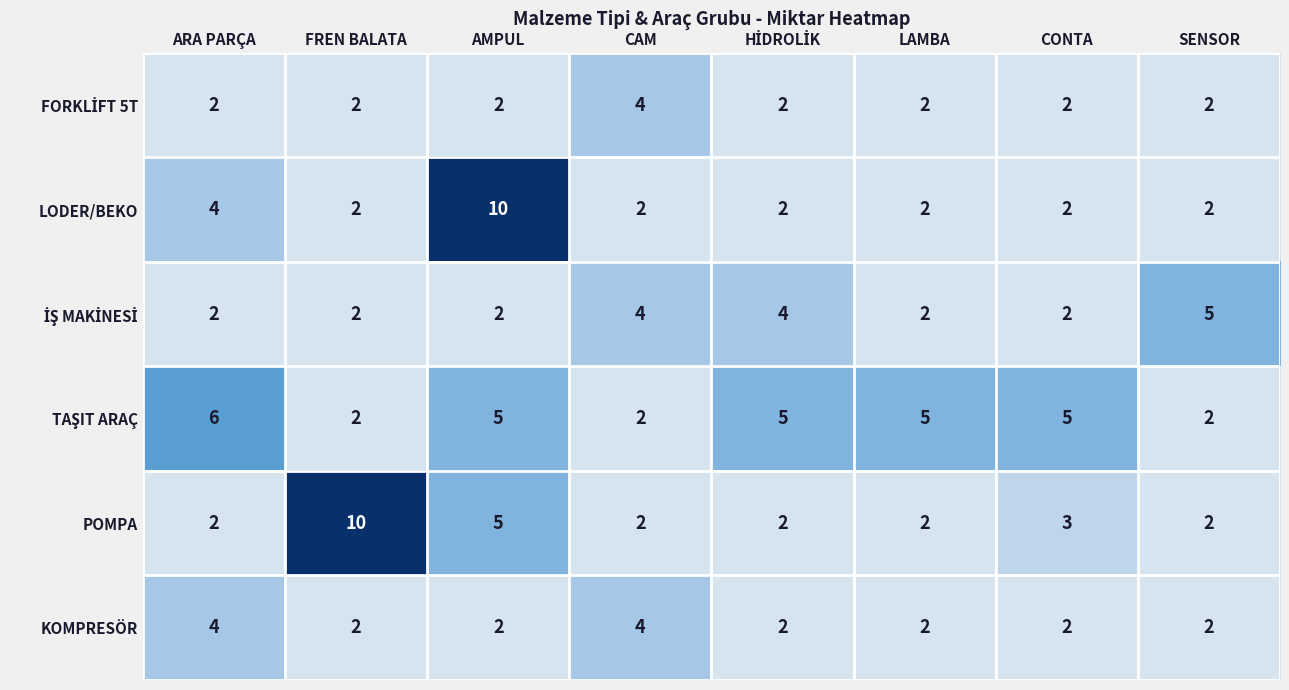

At which label does POMPA reach its peak?

FREN BALATA